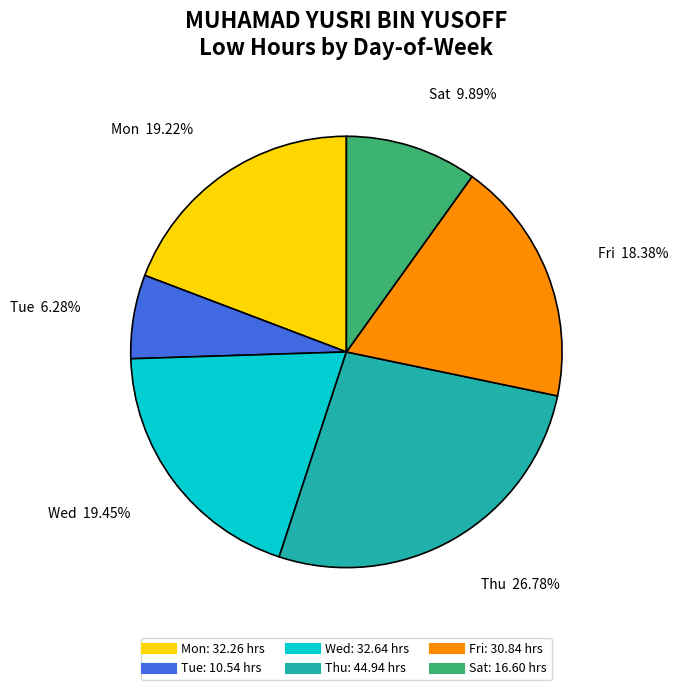

Is there any slice that represents more than half of the pie?

No